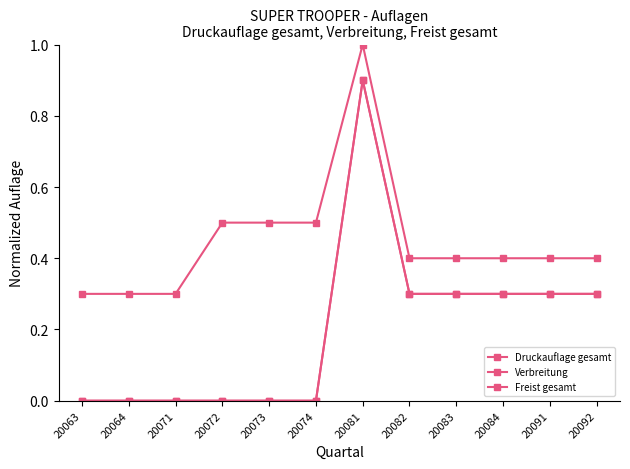

Is the value of Freist gesamt at 20091 greater than the value of Druckauflage gesamt at 20063?

No